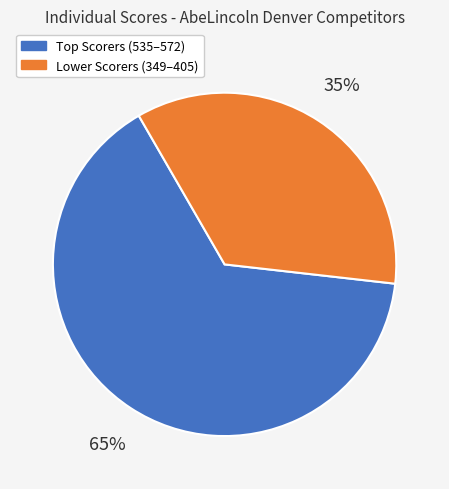

Is Lower Scorers (349–405) the majority of the pie?

No